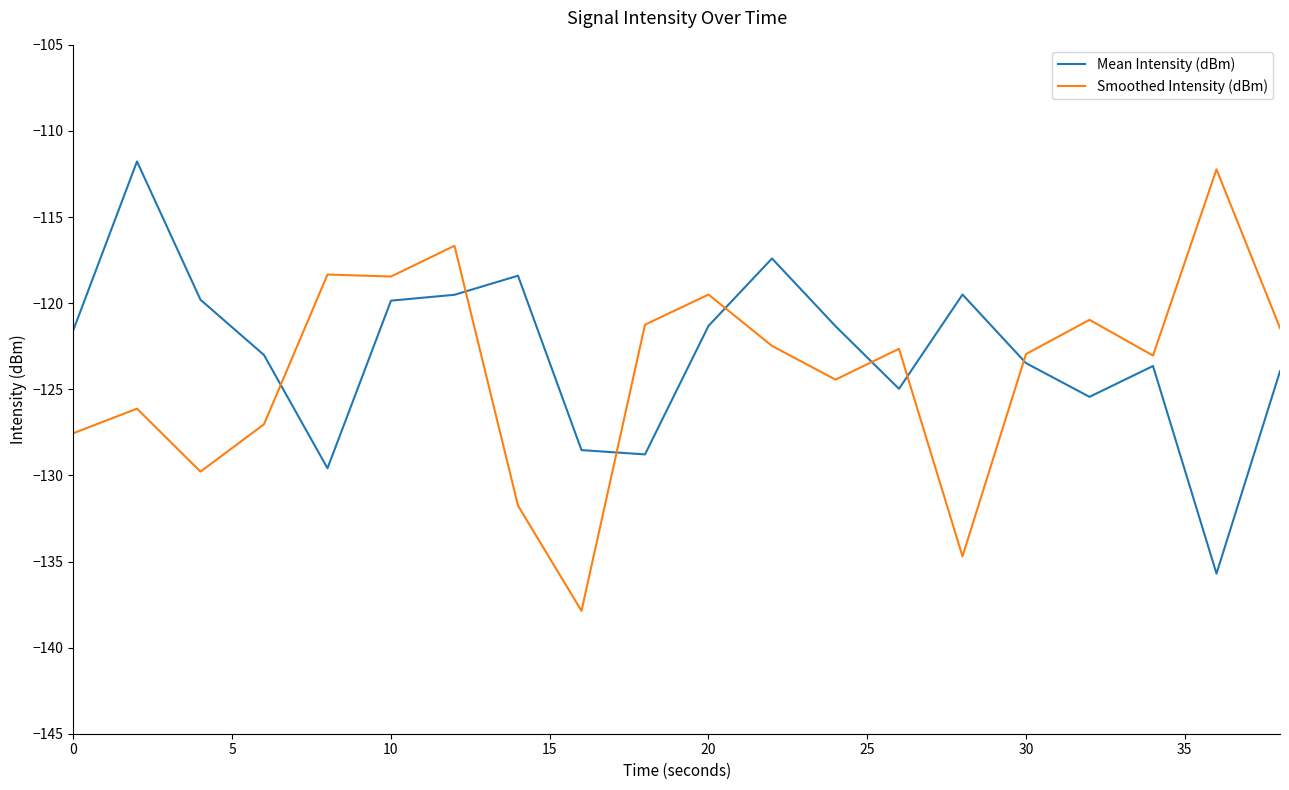

What is the maximum value shown in the chart?

-111.8